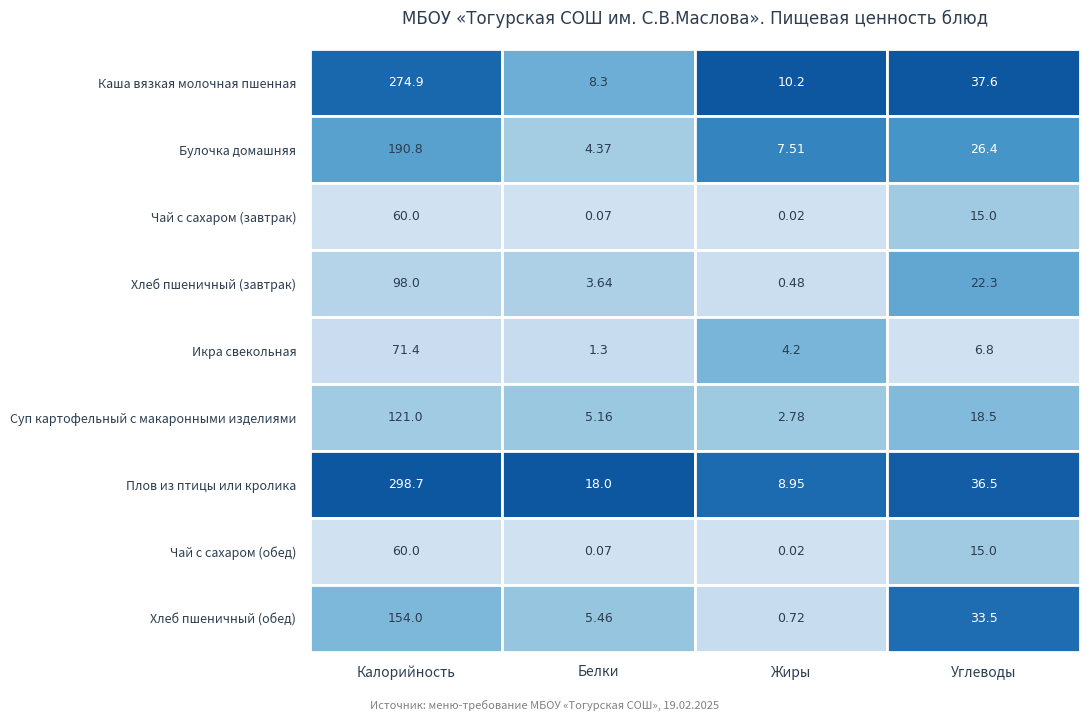

What is the sum of all Чай с сахаром (завтрак) values?

75.1